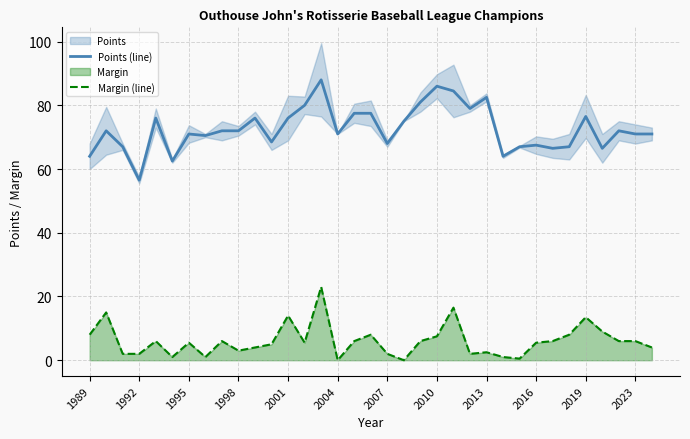

How many values in the Margin (line) series exceed 5?

20